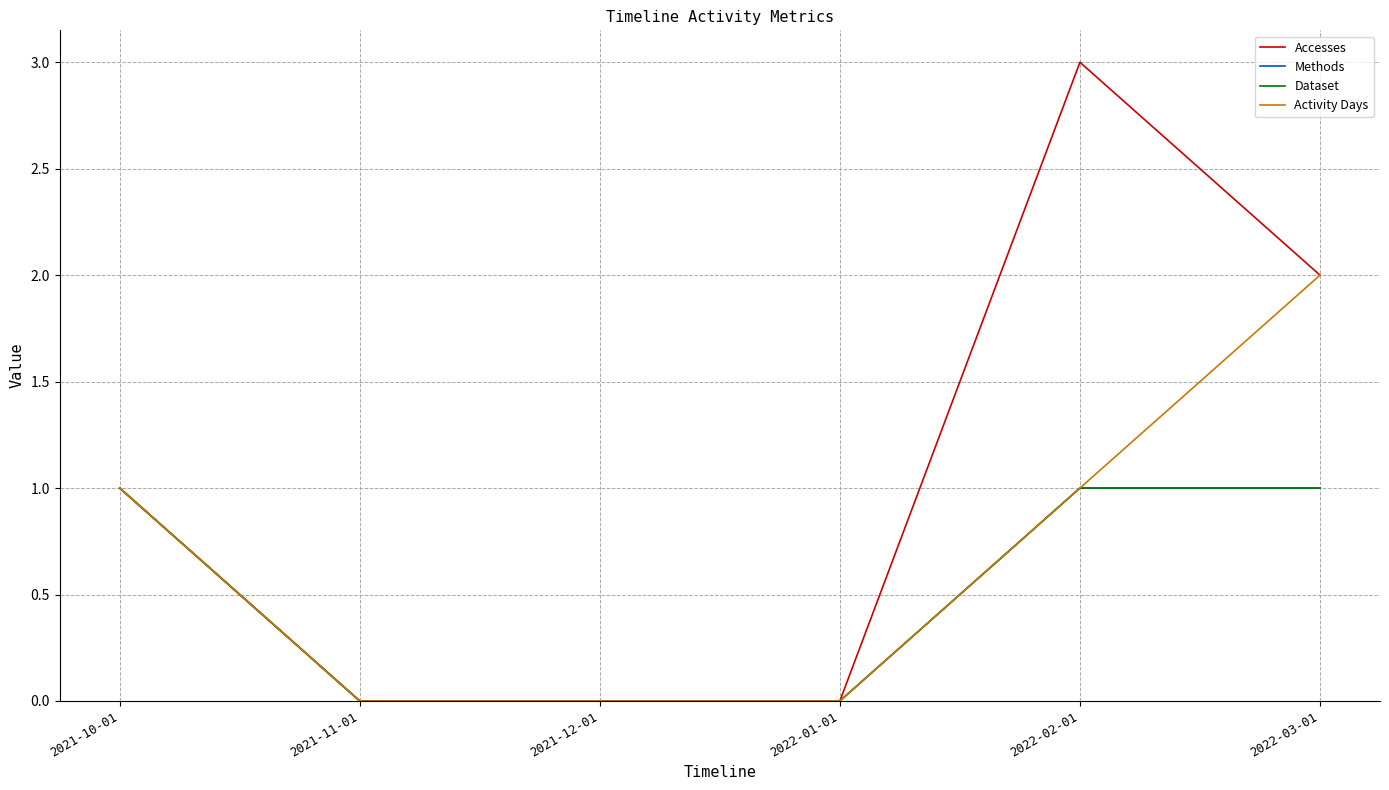

Is this an area chart (filled region under the line)?

No